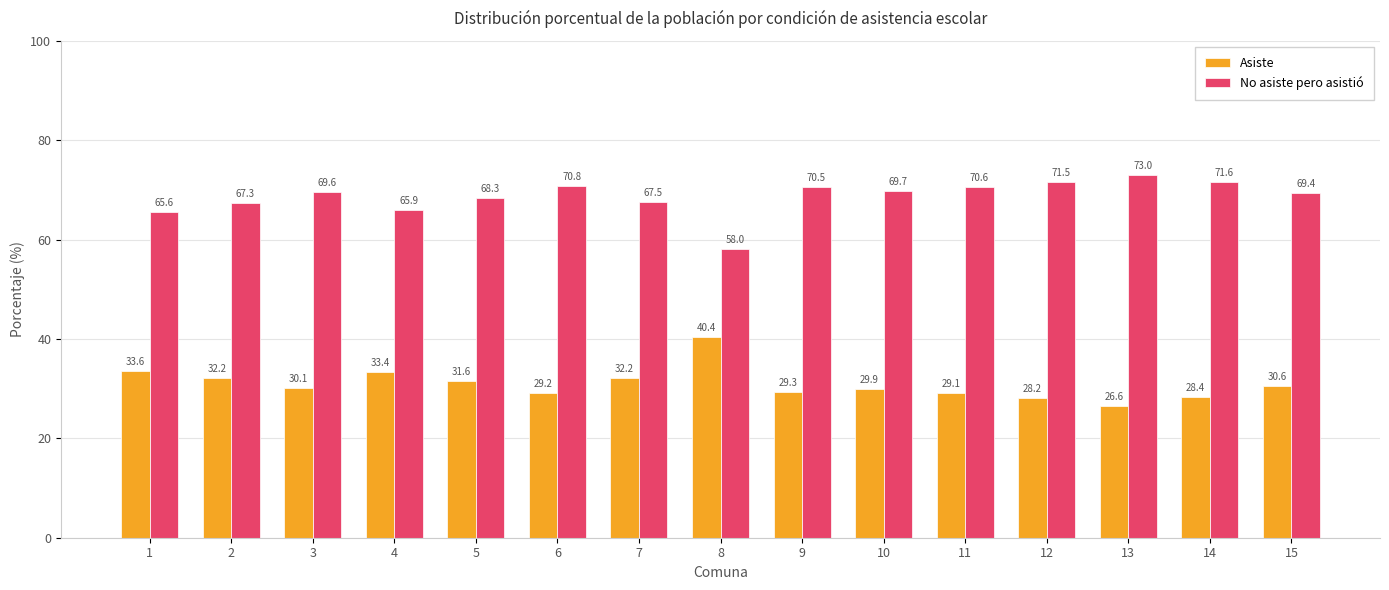

What is the spread (max minus min) of values at 14?

43.2